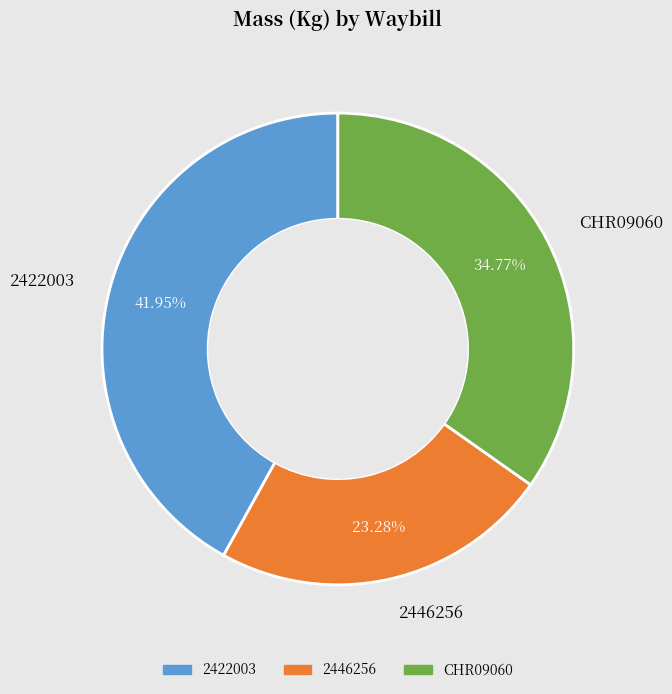

True or false: 2422003 accounts for 29% of the total.

False